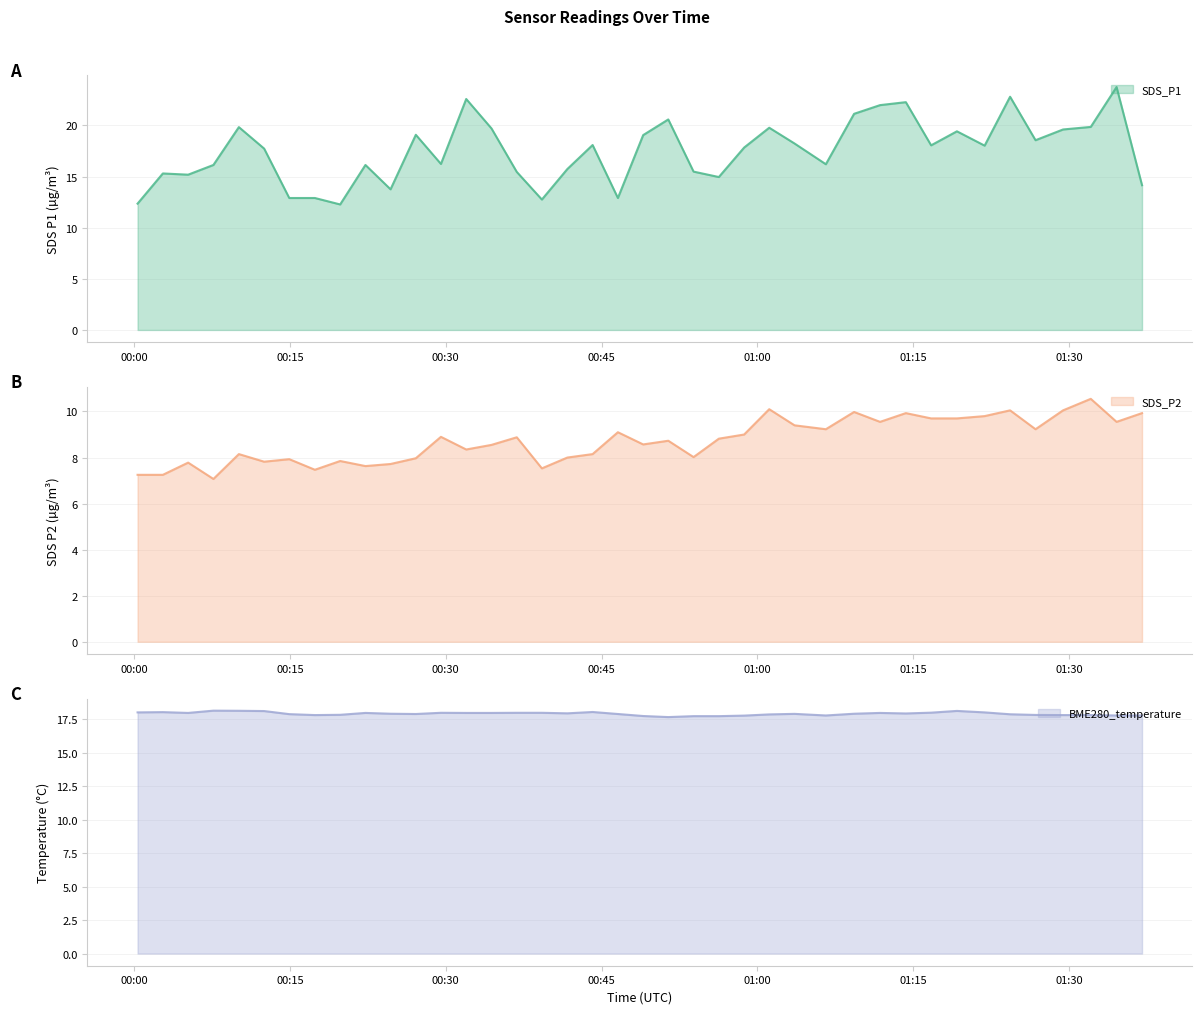

How many lines are shown in the chart?

3